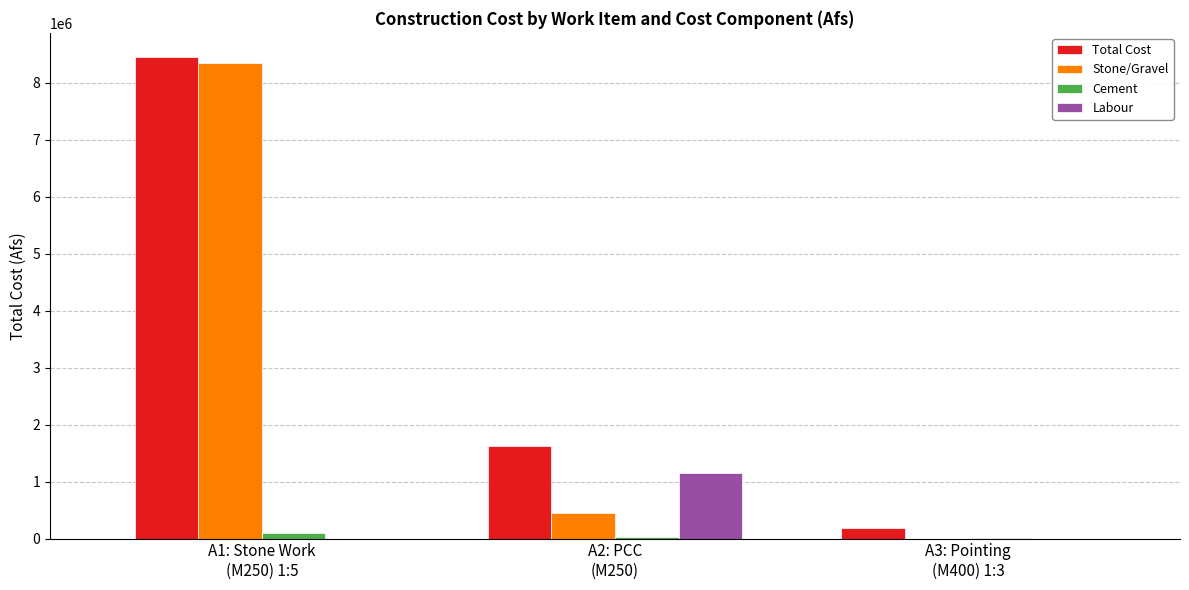

What is the average value of the Stone/Gravel series?

2932028